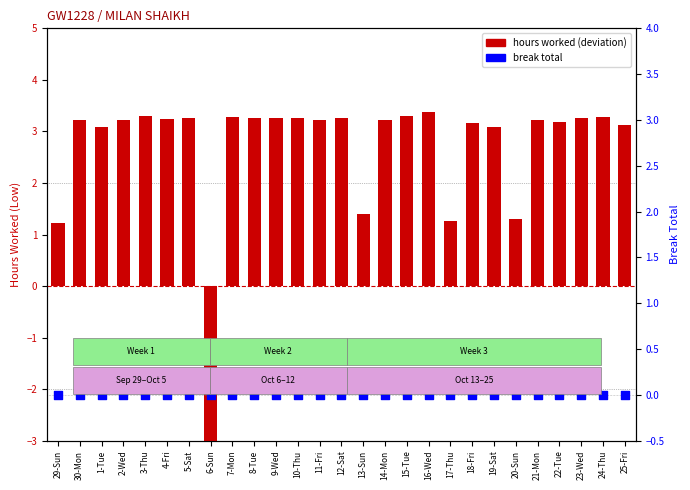

Which series contains the lowest Y value?

hours worked